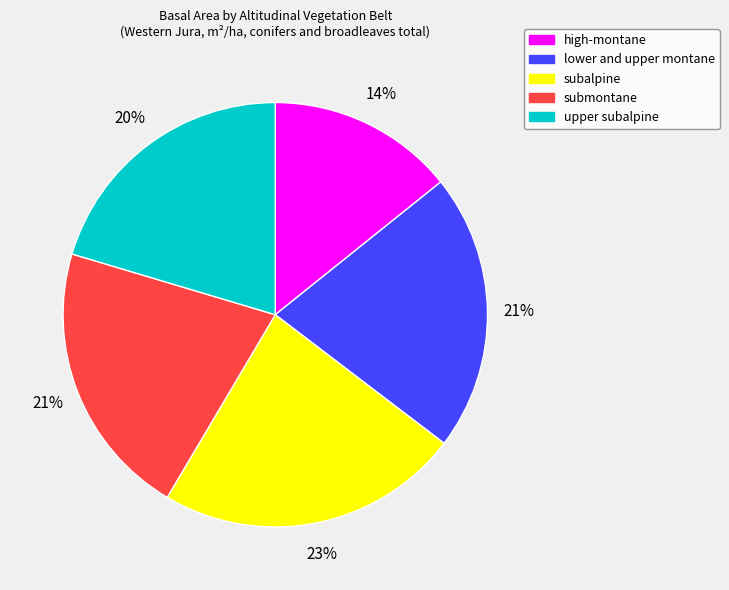

Do lower and upper montane and submontane together represent more than half of the pie?

No